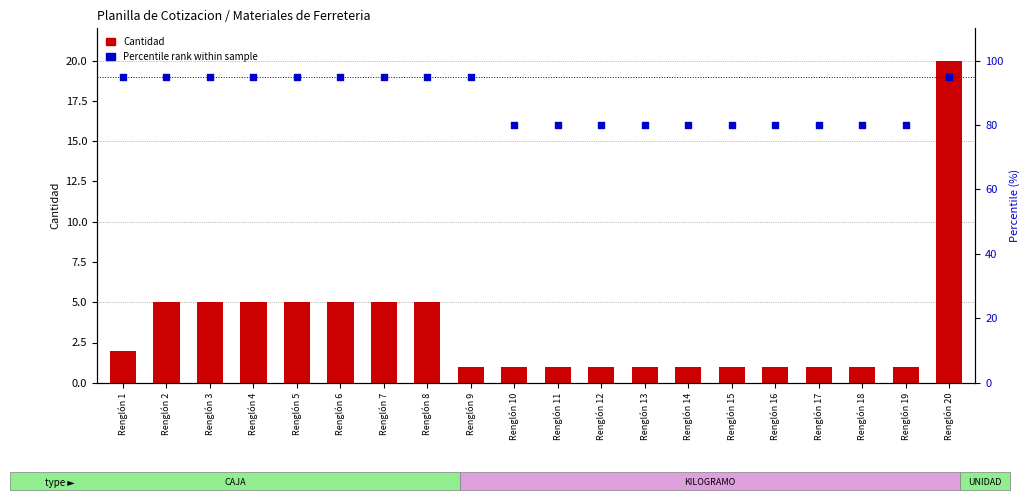

Which series contains the lowest Y value?

Cantidad (units)